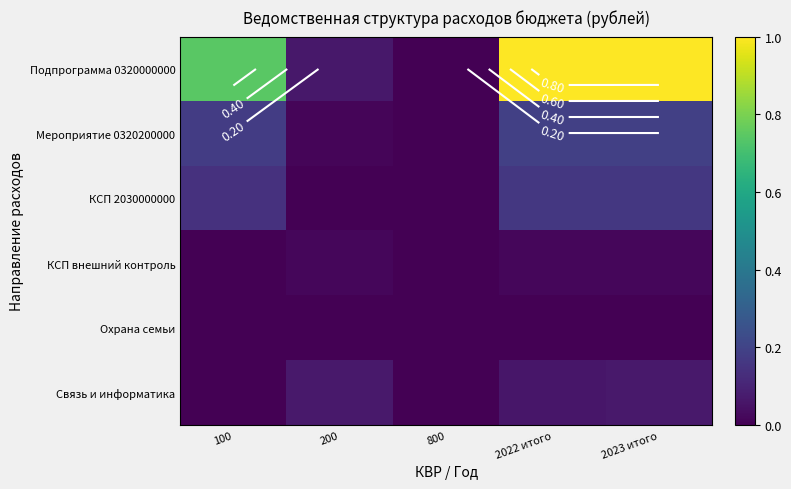

Is it true that КСП 2030000000 equals -0.1 at 800?

False